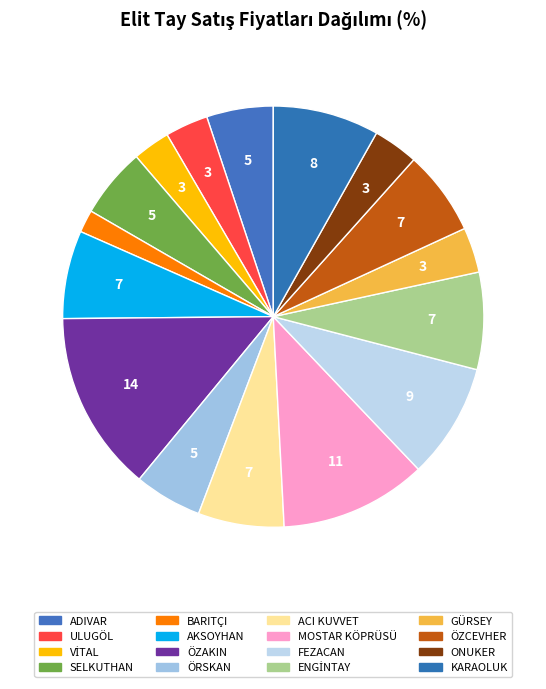

To the nearest percent, what is the difference between the AKSOYHAN and BARITÇI slice percentages?

5%